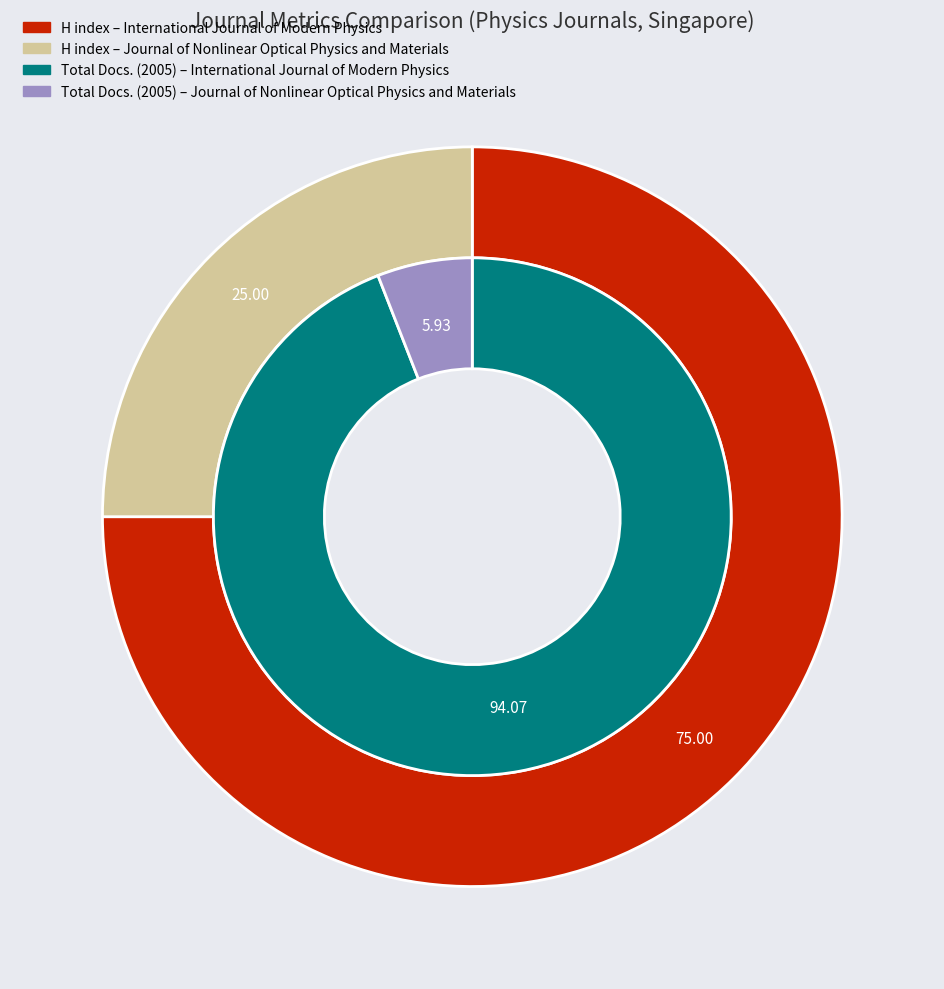

Is the sum of International Journal of Modern Physics and Journal of Nonlinear Optical Physics and Materials greater than half?

Yes